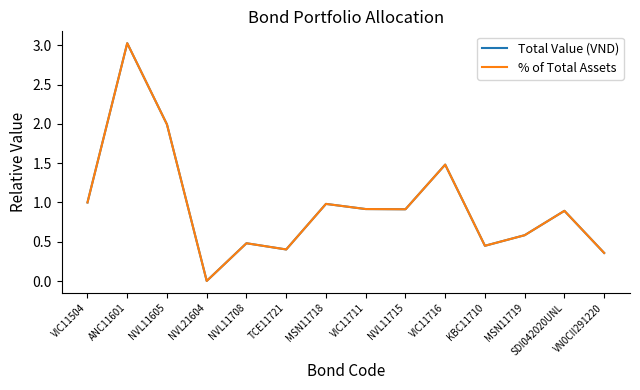

Does the chart display data point markers on the line(s)?

No